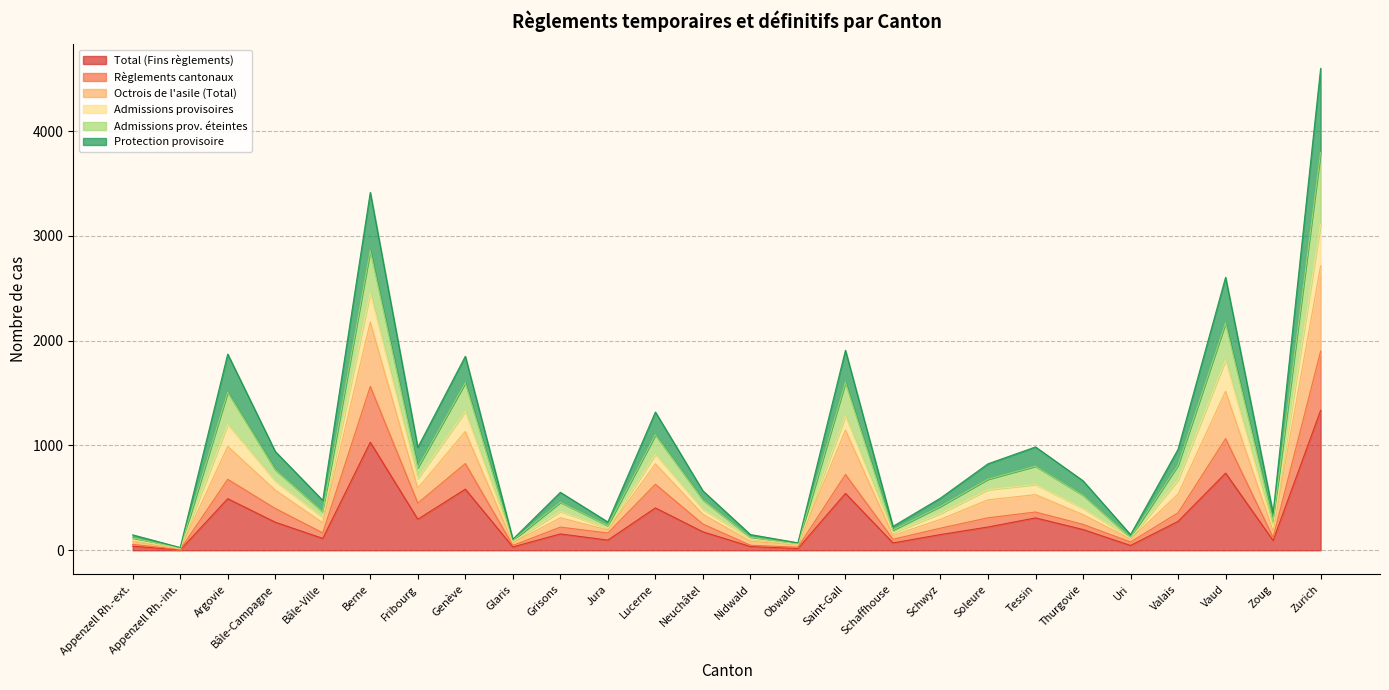

In Total (Fins règlements), how many points are higher than both neighbors (excluding endpoints)?

8